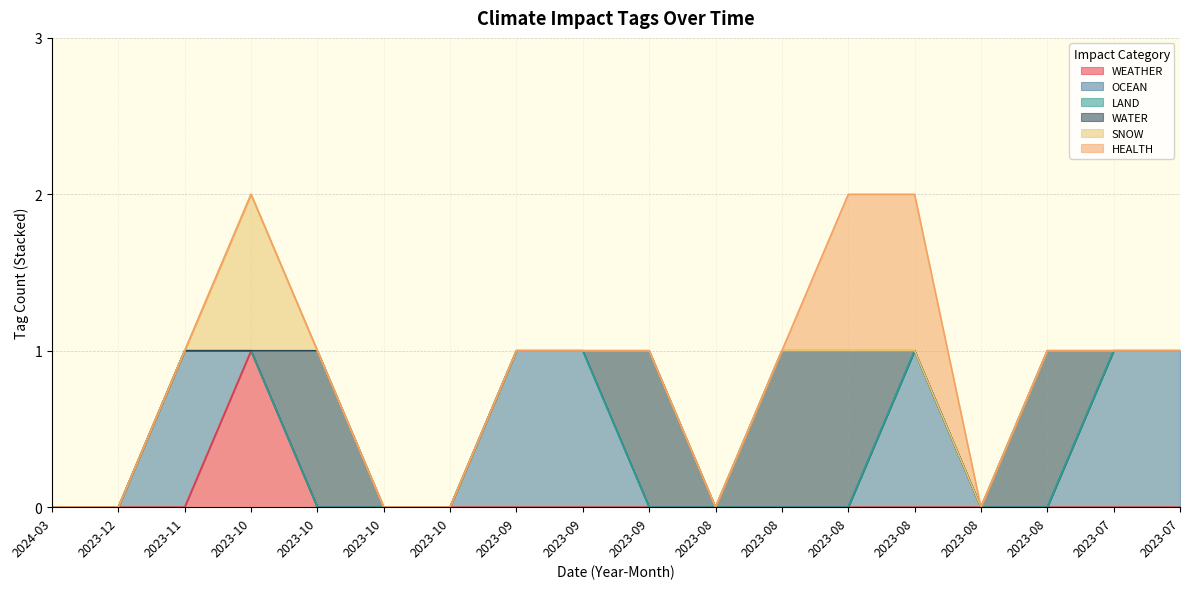

The OCEAN series shows 0 at 2023-07. True or false?

False